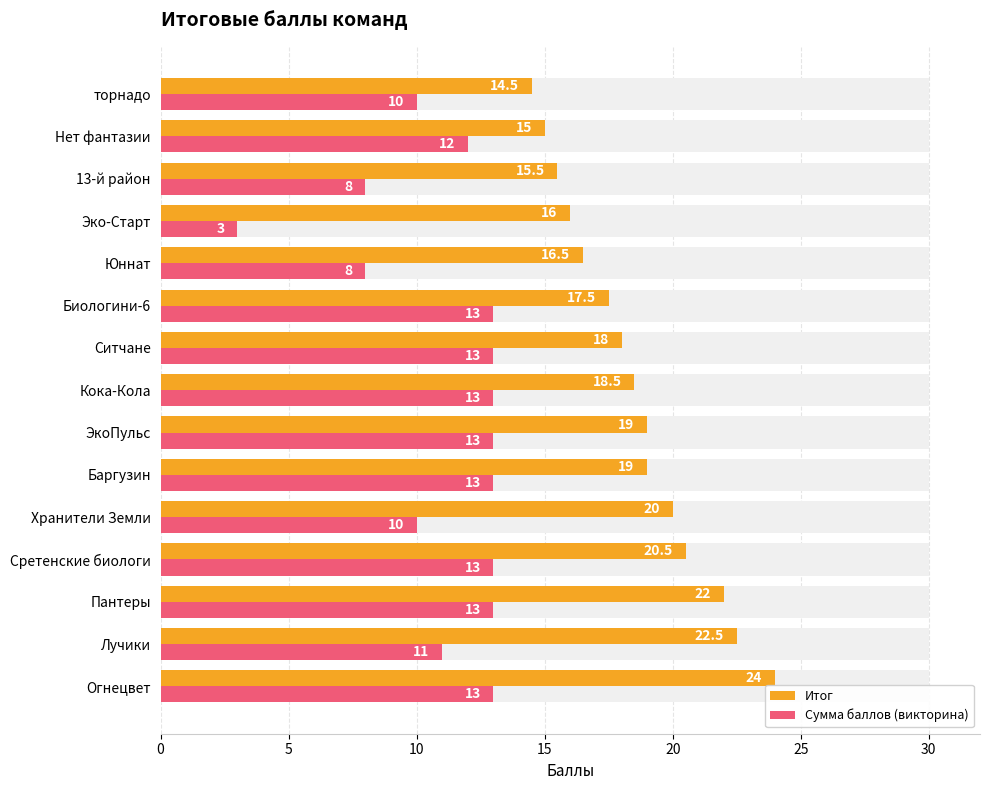

Which series has the largest range (max minus min)?

Сумма баллов (викторина)